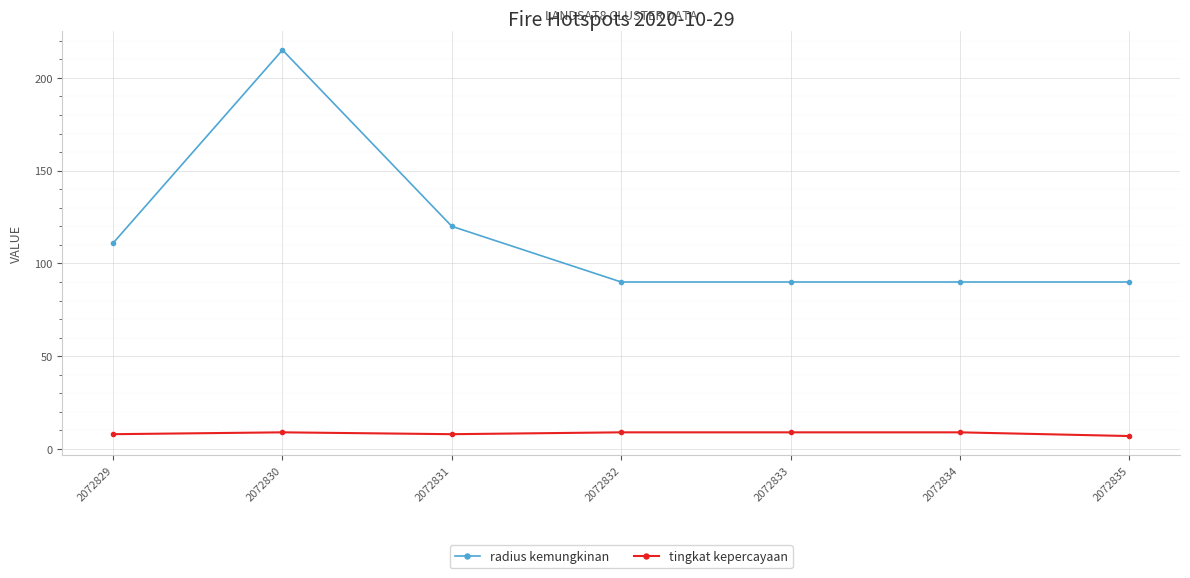

What is the difference between the second highest and second lowest values in the radius kemungkinan series?

30